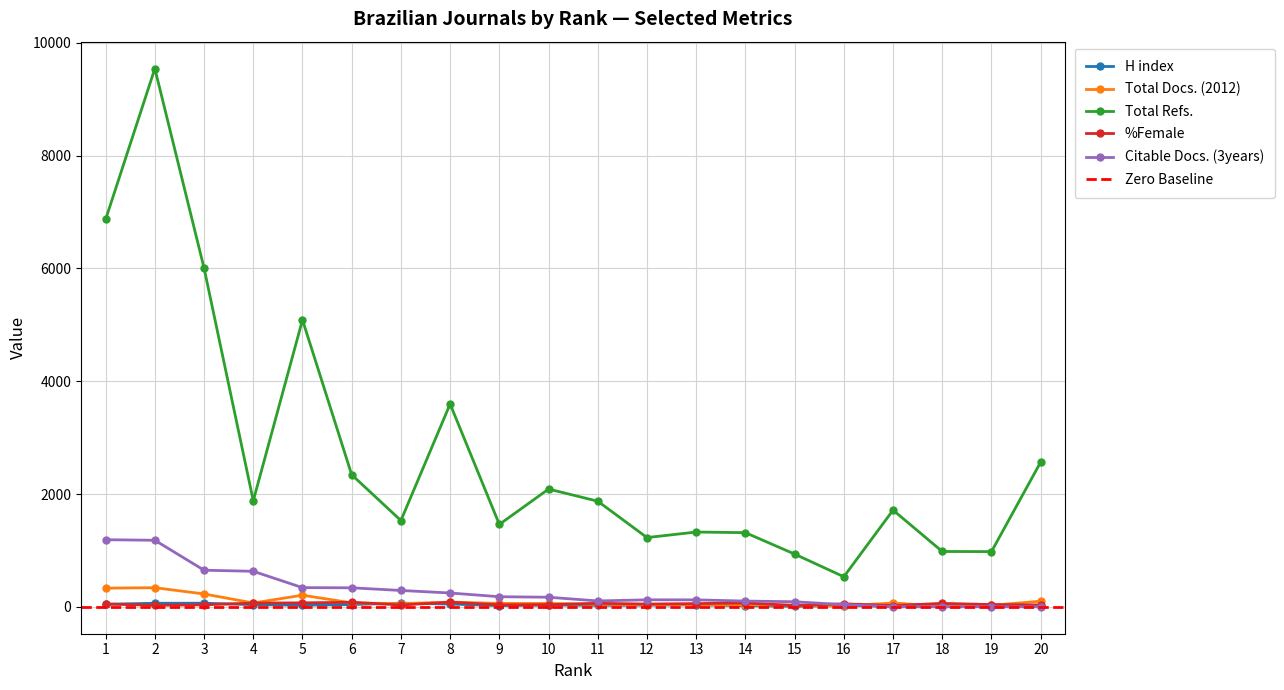

What is the sum of the %Female values at 4 and 12?

115